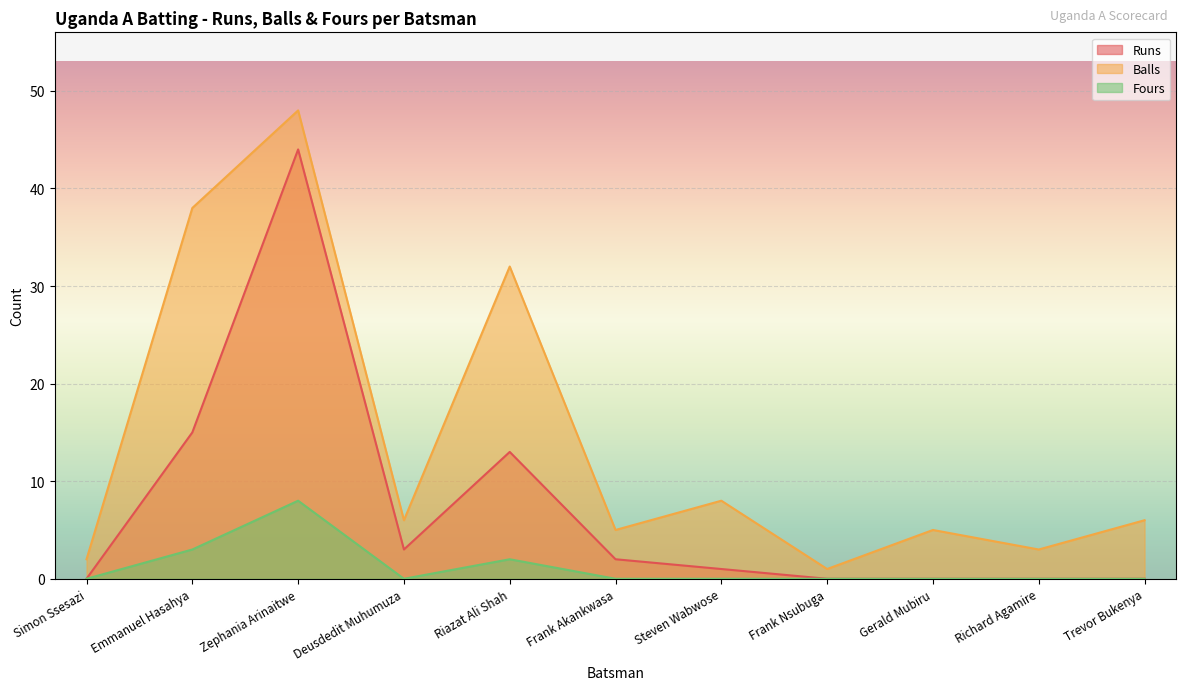

How many distinct data groups are displayed?

3